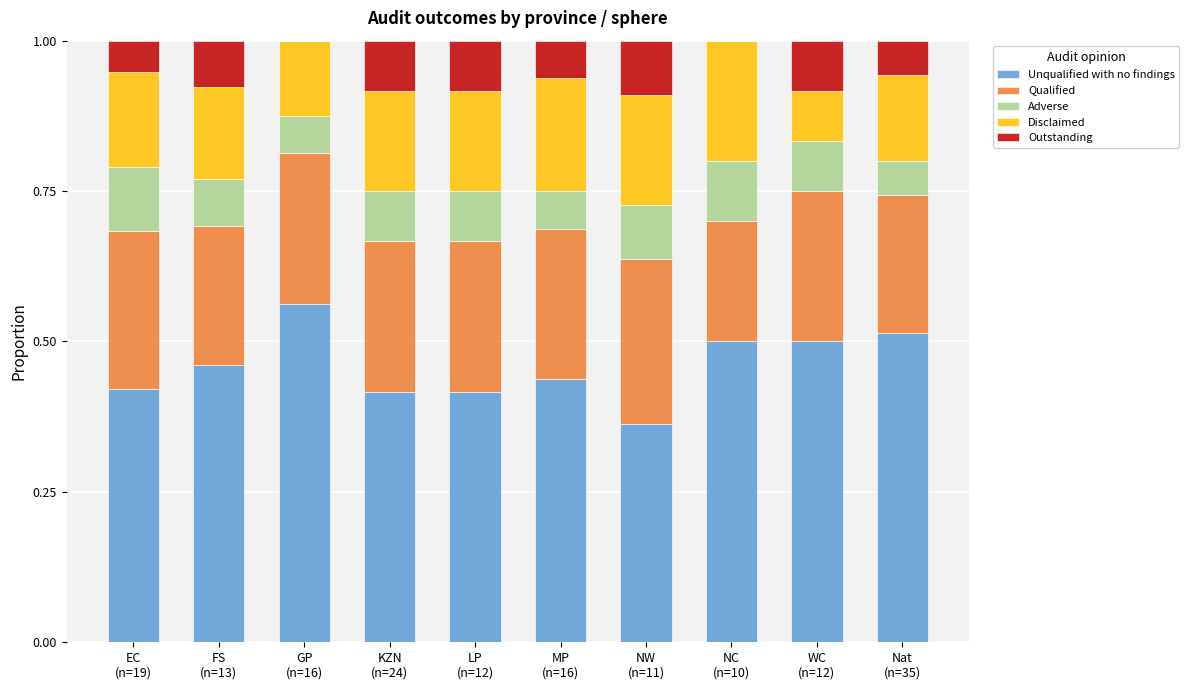

What value does the Adverse series have at GP
(n=16)?

0.1